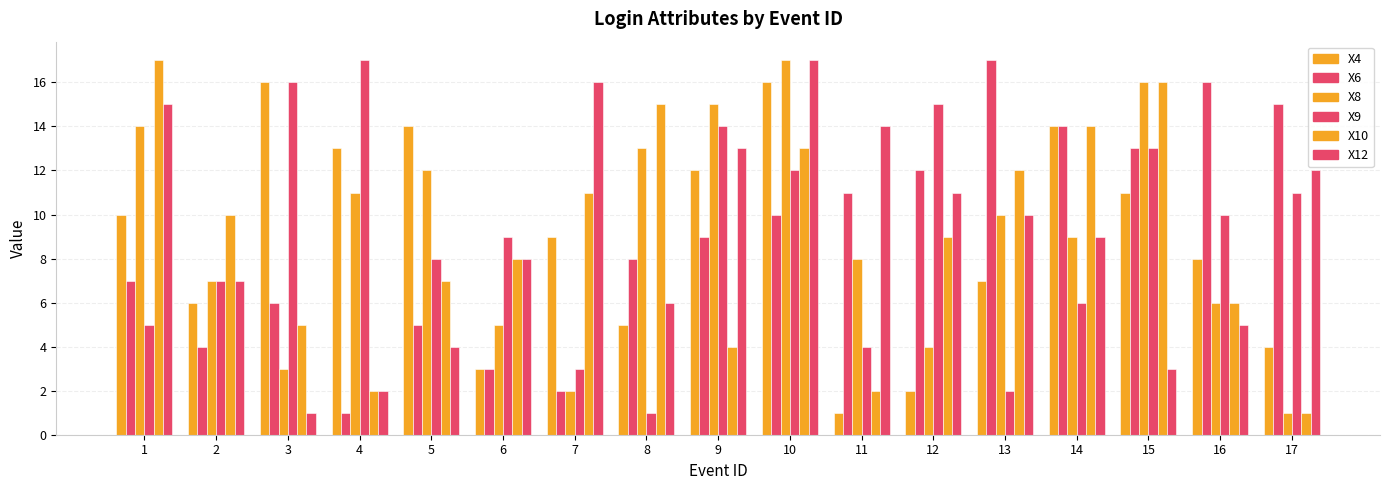

True or false: X9 has a value of 20 at 9.

False